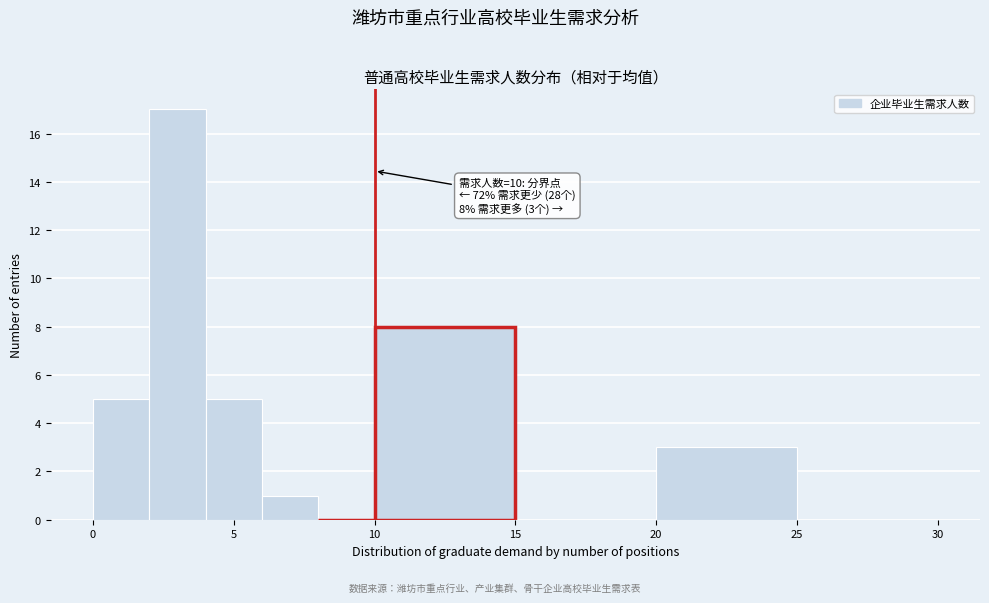

Which range on the x-axis has the tallest bar?

2 to 4